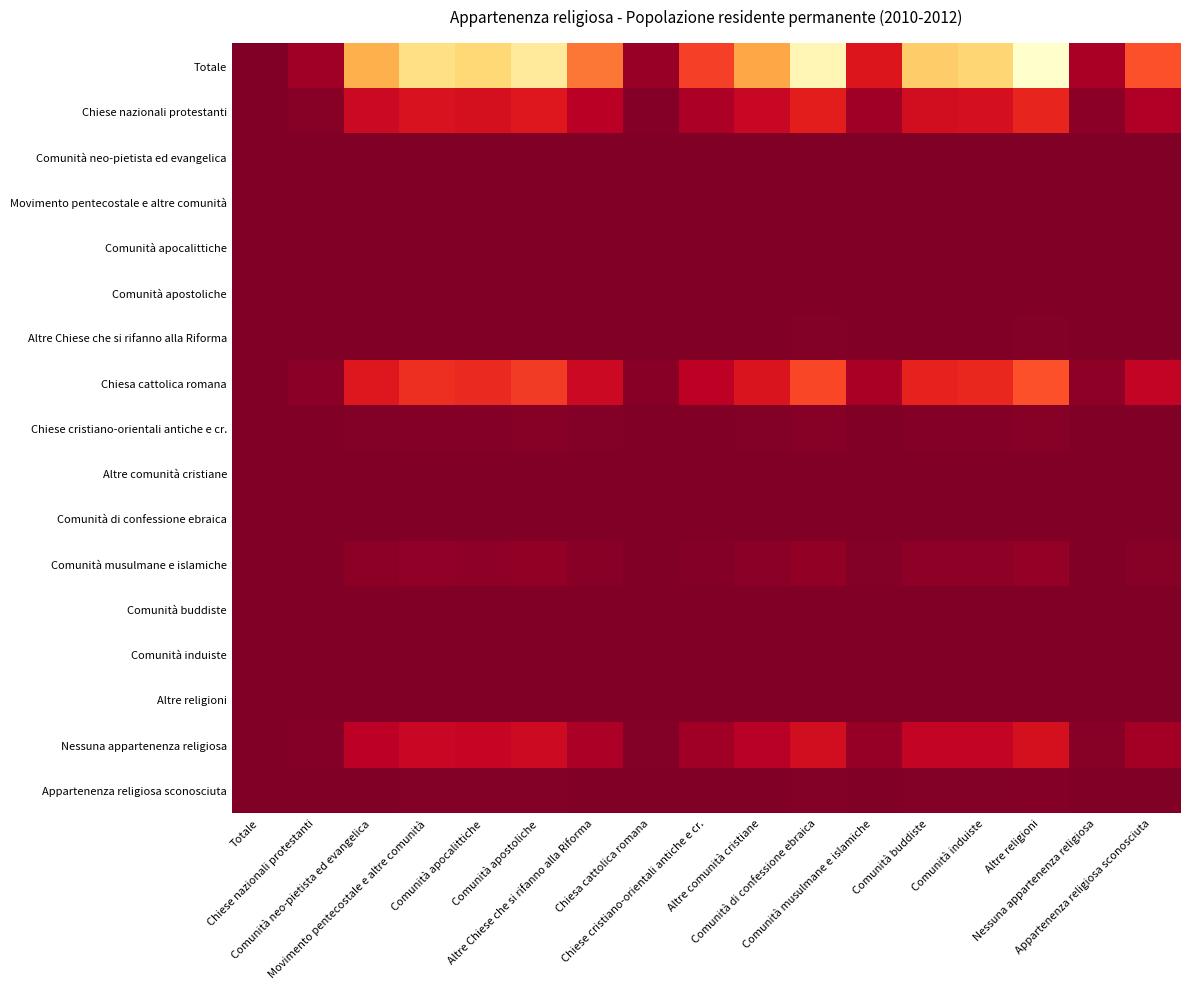

What is the maximum value shown in the chart?

1.0